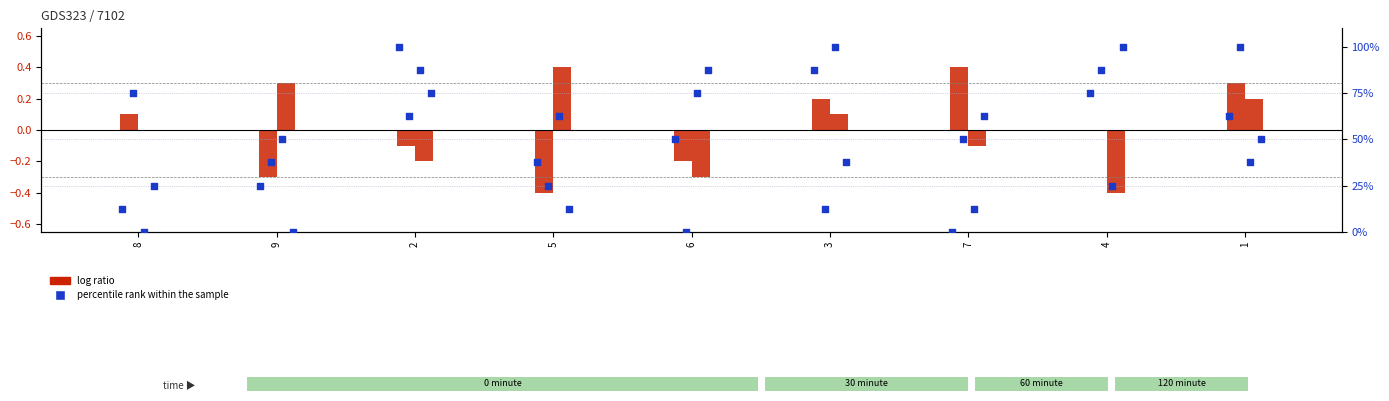

What are all the series names shown in the legend?

log ratio, percentile rank within the sample